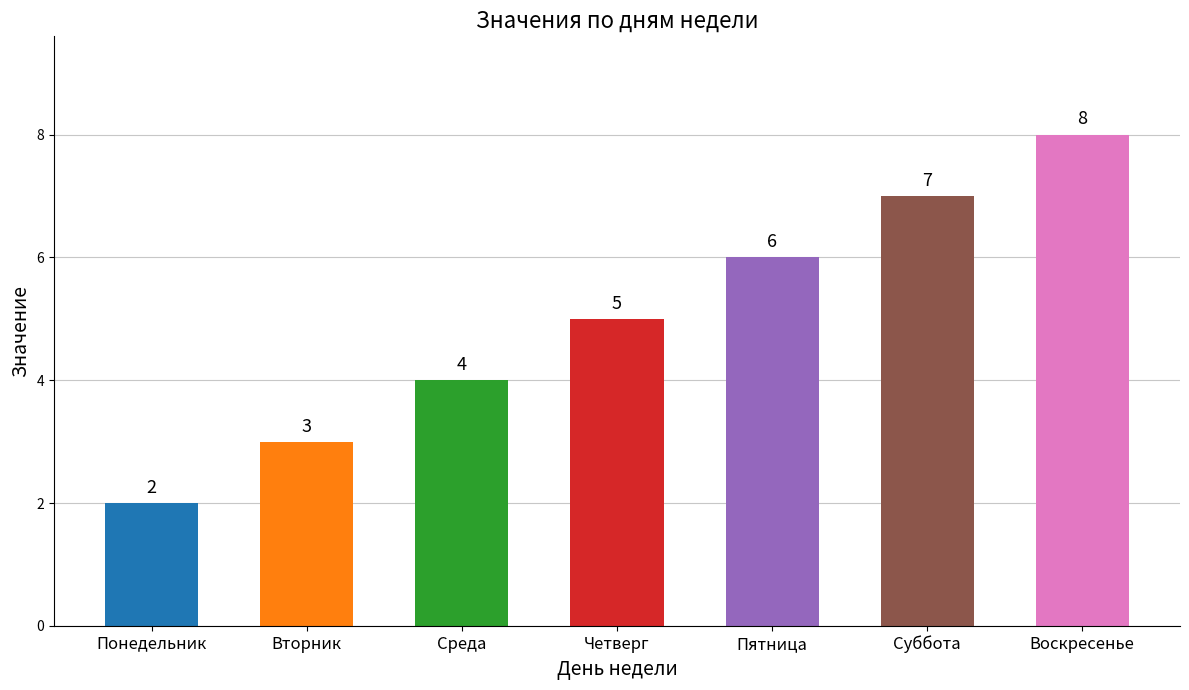

What is the difference between the values at Пятница and Суббота?

1